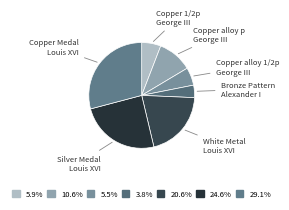

How many slices are in this pie chart?

7